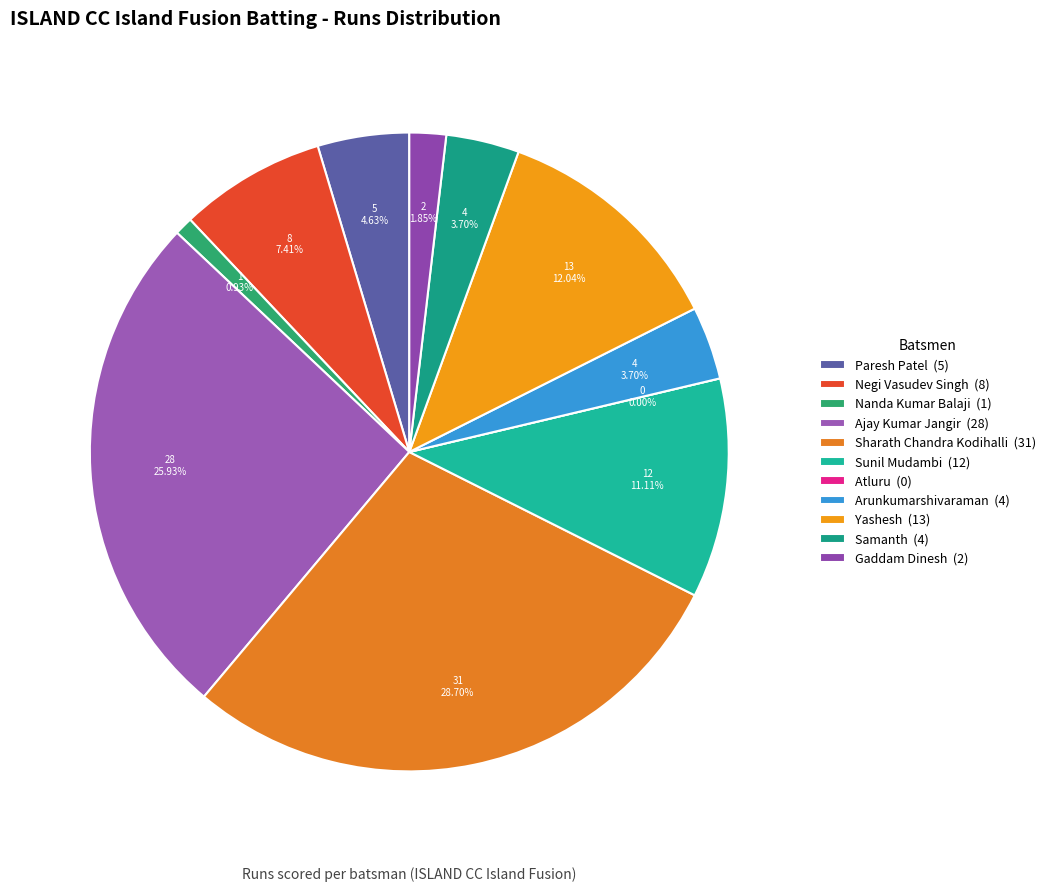

Does Paresh Patel account for over 50% of the chart?

No